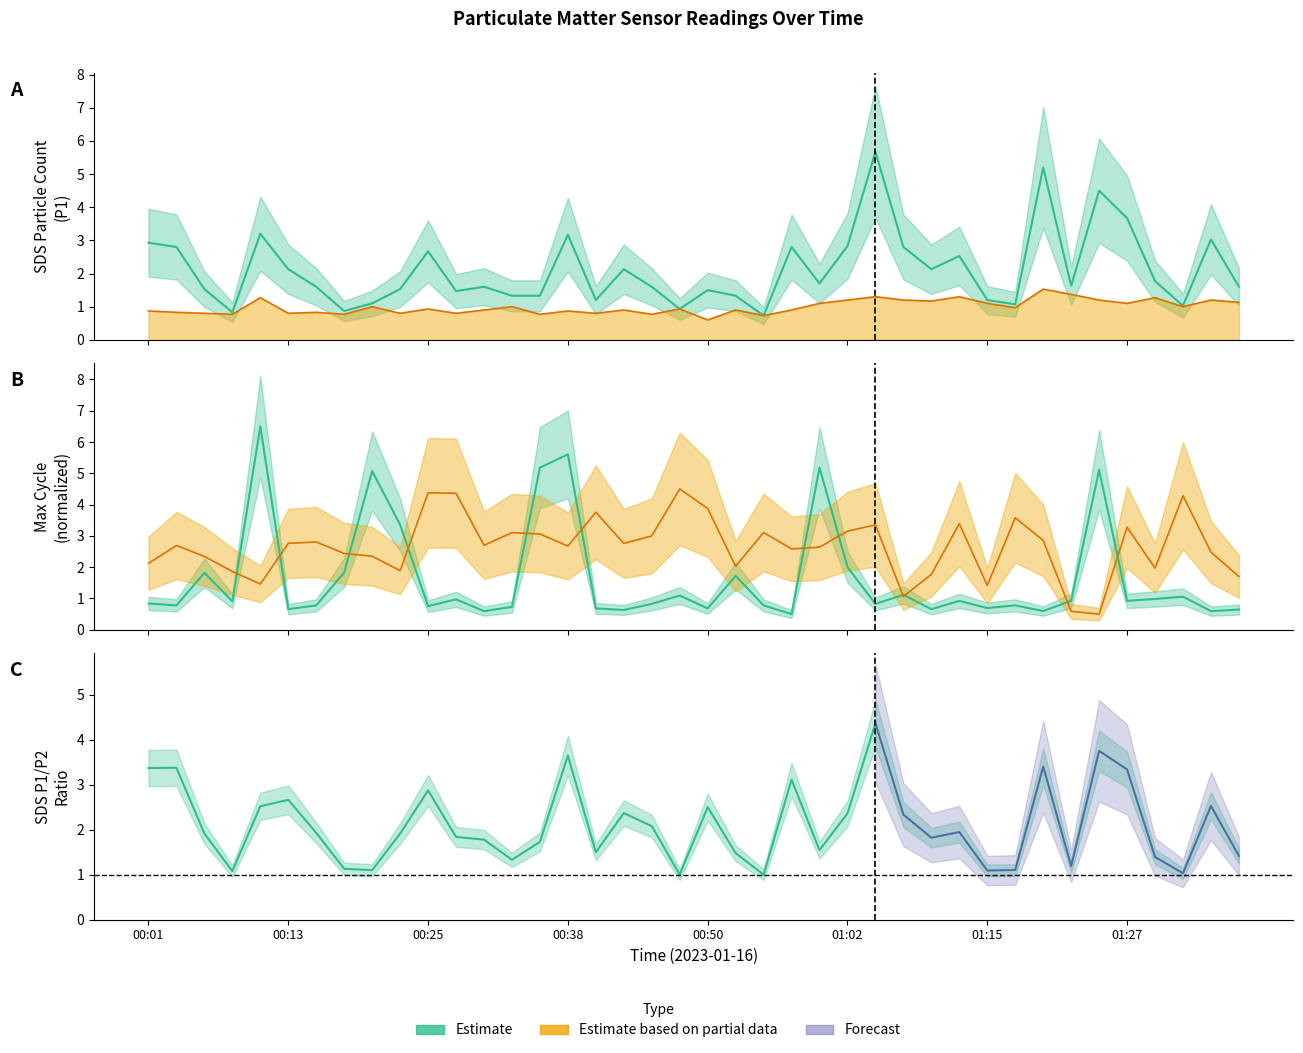

The value of Samples at 00:45 is 4.7. True or false?

False